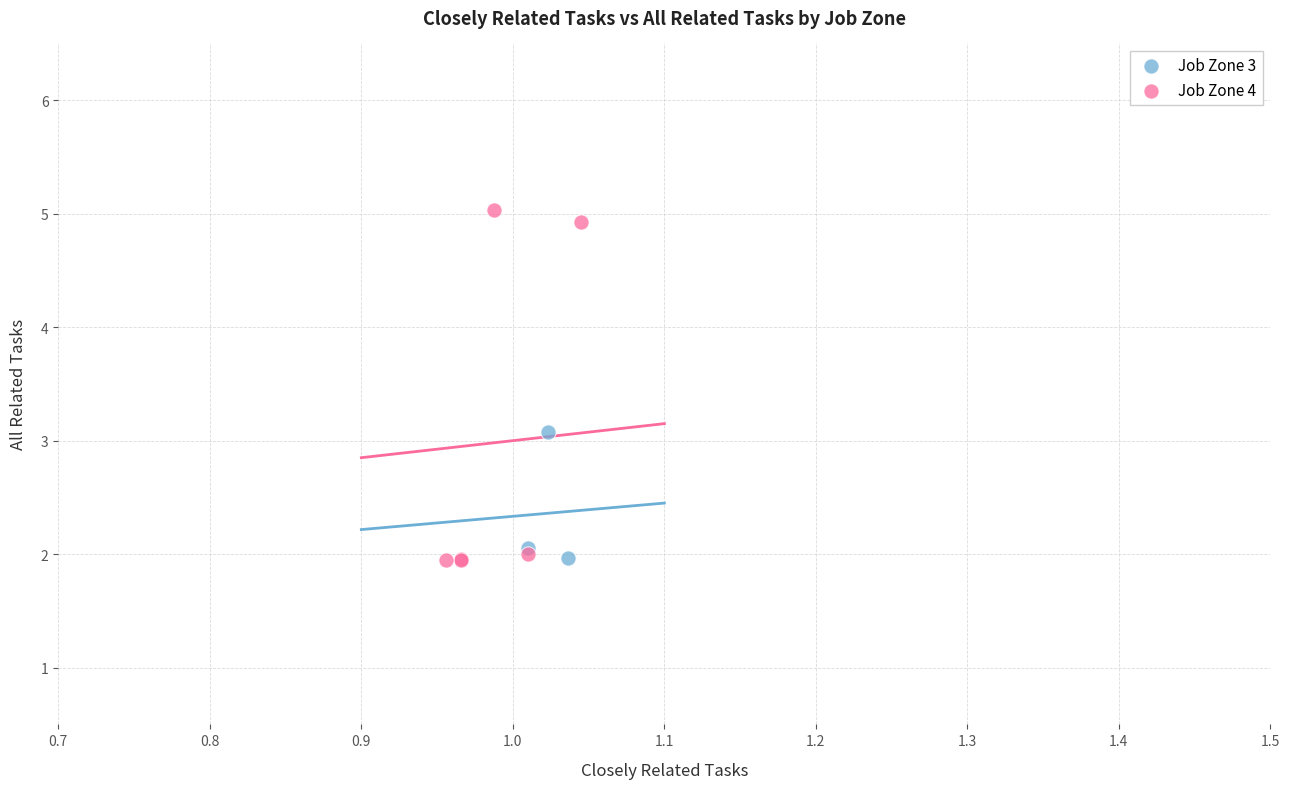

Which series reaches the maximum Y coordinate?

Job Zone 4